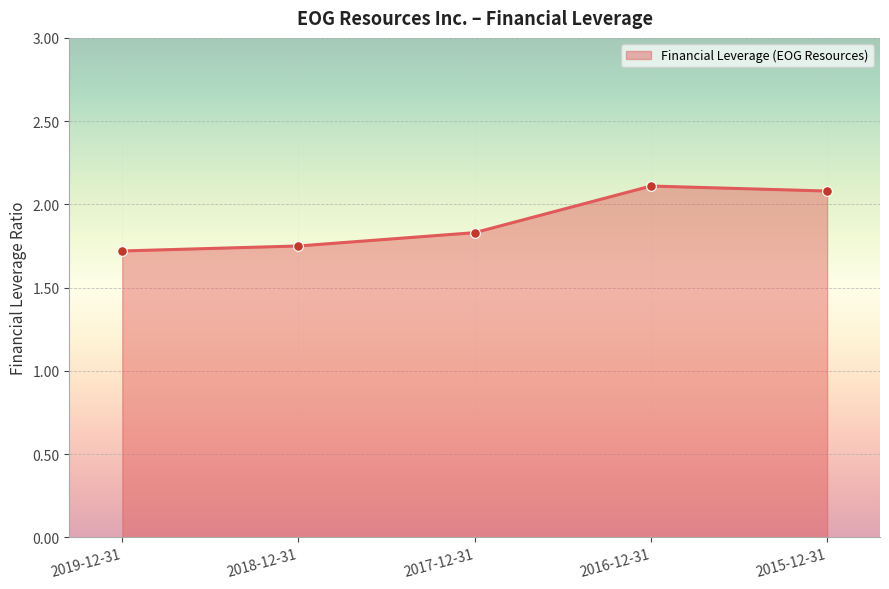

What is the label of the 5th point from the right?

2019-12-31